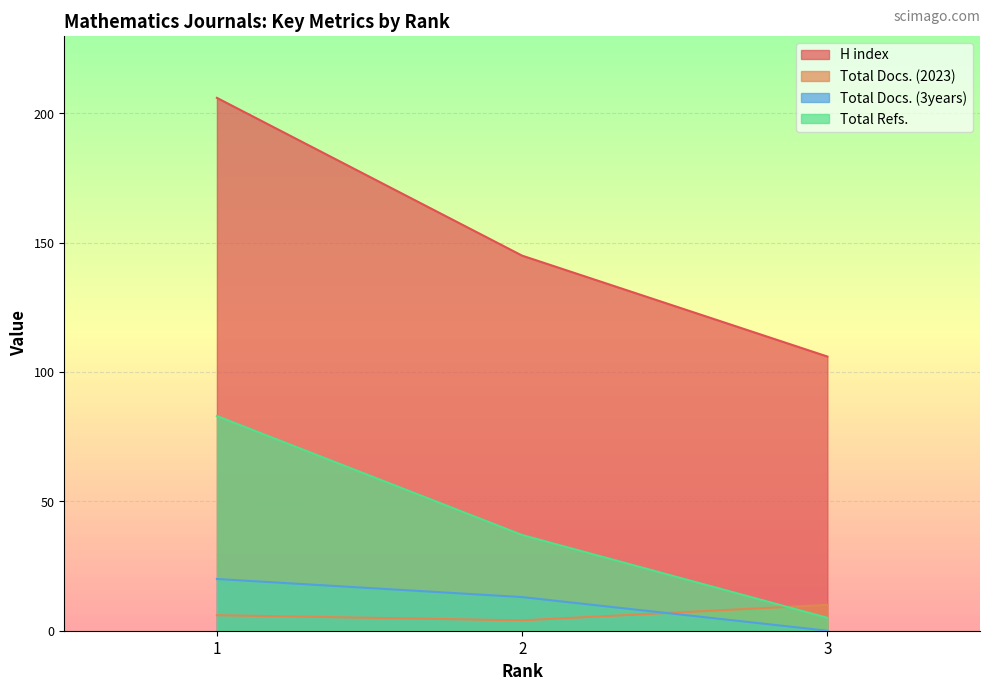

How many series are shown in this chart?

4